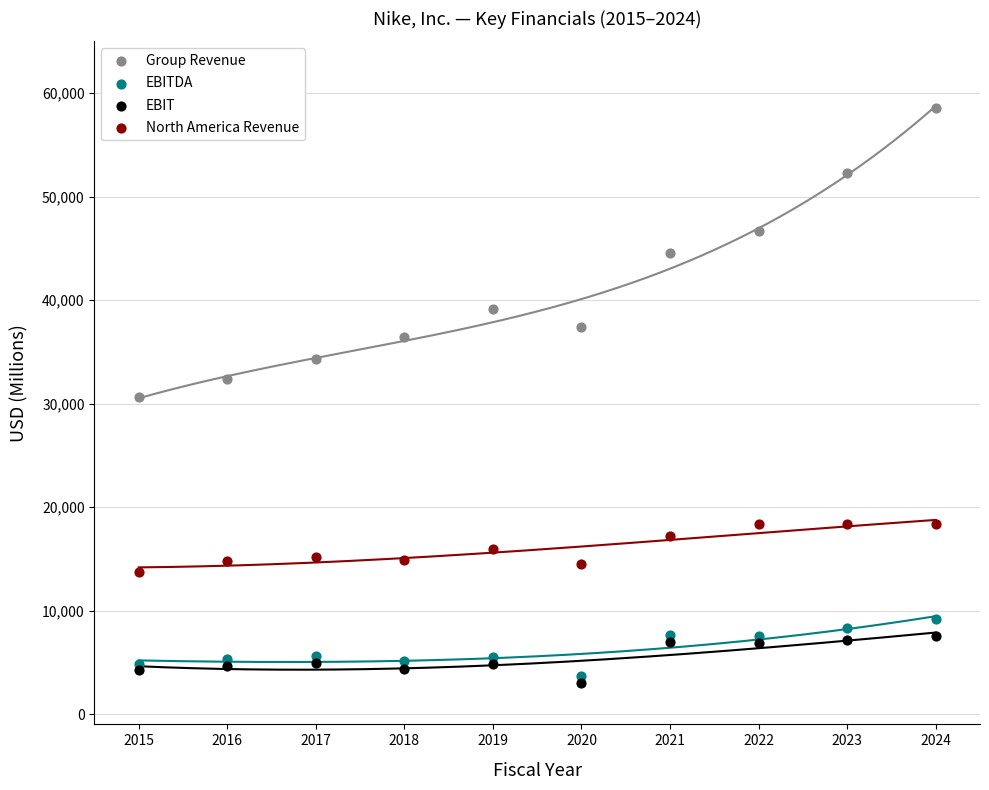

Which series contains the highest Y value?

Group Revenue